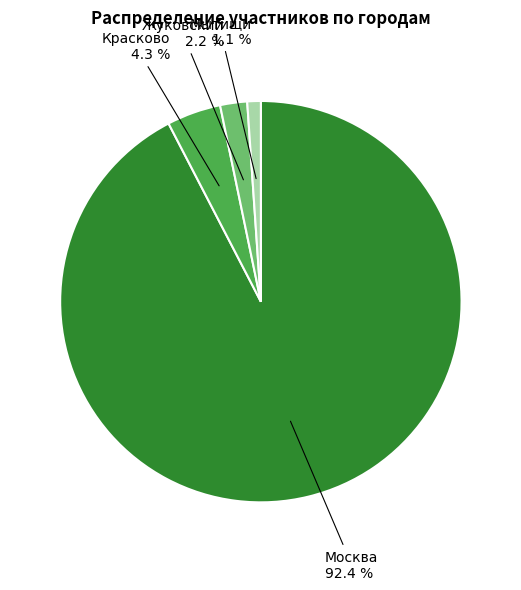

Count the number of slices in the pie.

4